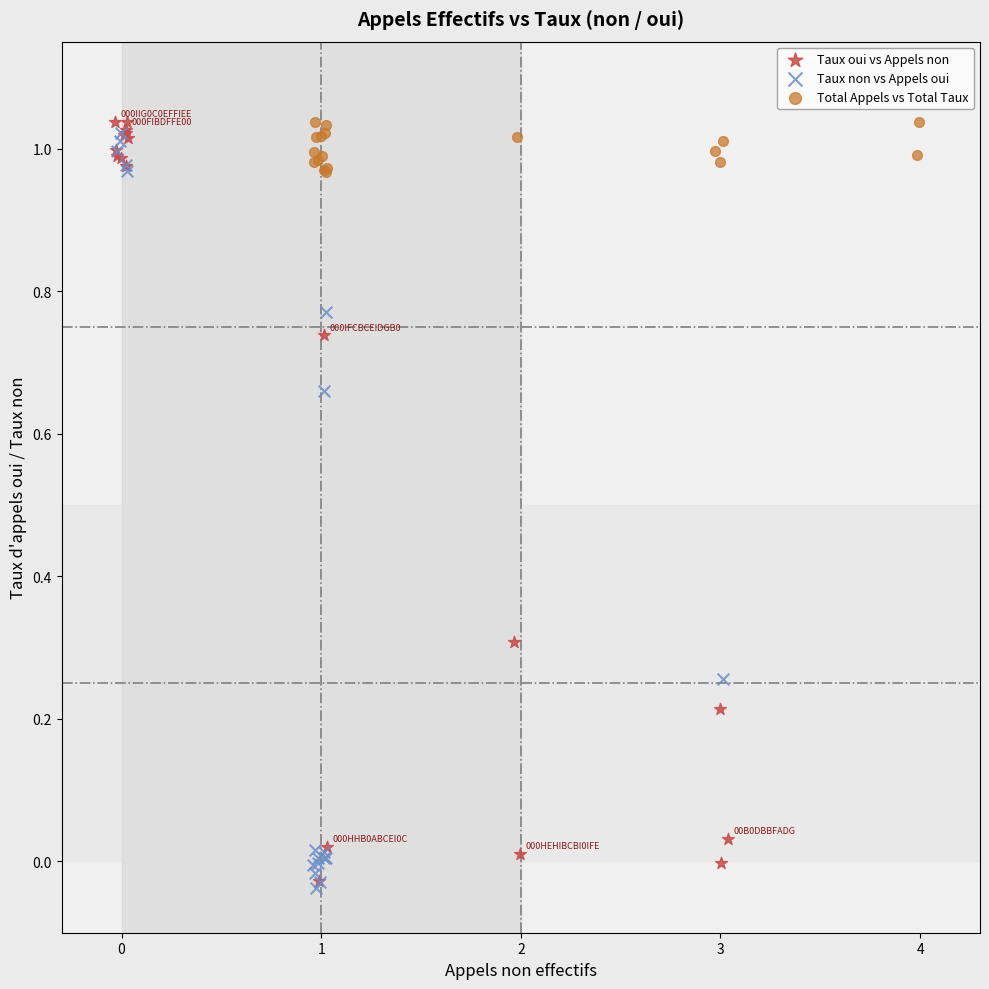

What are all the series names shown in the legend?

Taux oui vs Appels non, Taux non vs Appels oui, Total Appels vs Total Taux